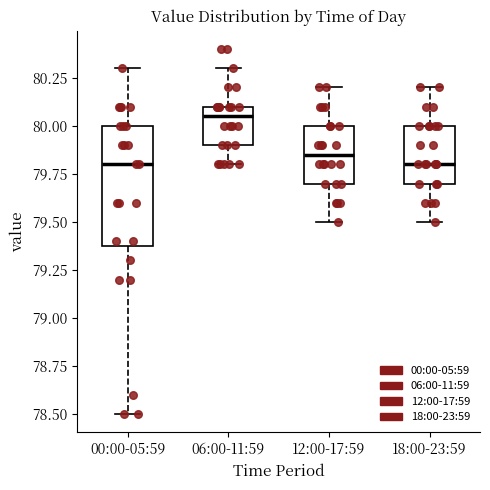

Reading left to right, transcribe this box plot: for each box, give where its median line is, the range the box spans, and where its two whiskers end, as read against the y-axis. The values are not printed on the chart, so give them approximately, as read against the axis.

00:00-05:59: median 79.80, box 79.40 to 80.00, whiskers 78.50 to 80.30
06:00-11:59: median 80.05, box 79.90 to 80.10, whiskers 79.80 to 80.30
12:00-17:59: median 79.85, box 79.70 to 80.00, whiskers 79.50 to 80.20
18:00-23:59: median 79.80, box 79.70 to 80.00, whiskers 79.50 to 80.20